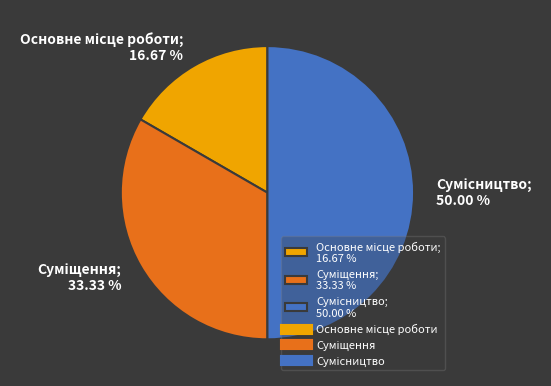

To the nearest percent, what percentage of the pie is Сумісництво?

50%